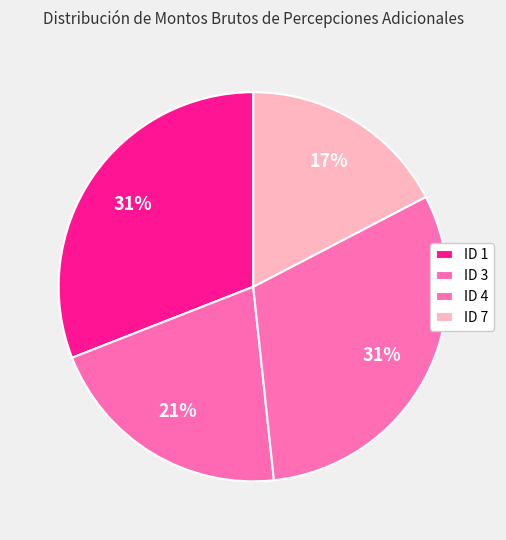

To the nearest percent, what is the average slice percentage?

25%